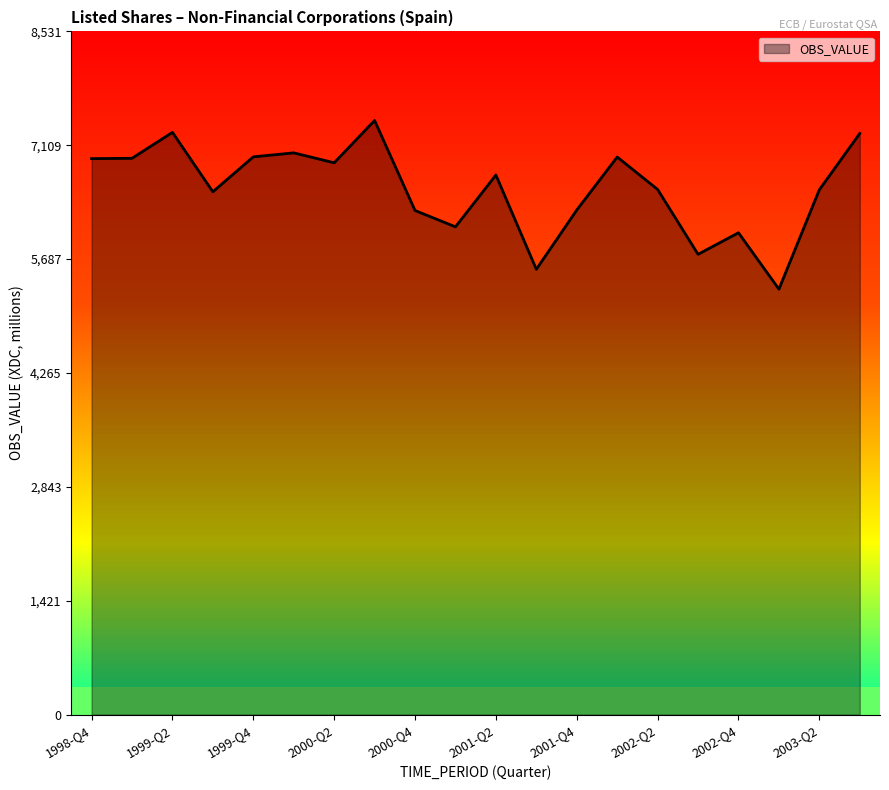

The value at 1999-Q3 is 6529. True or false?

True